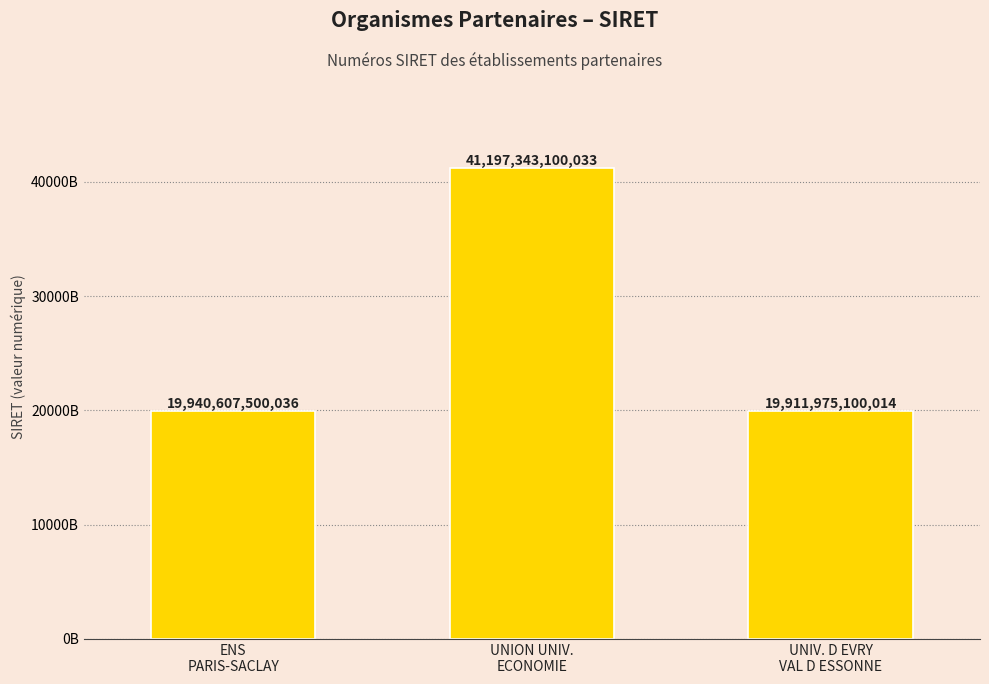

Are the bars horizontal?

No